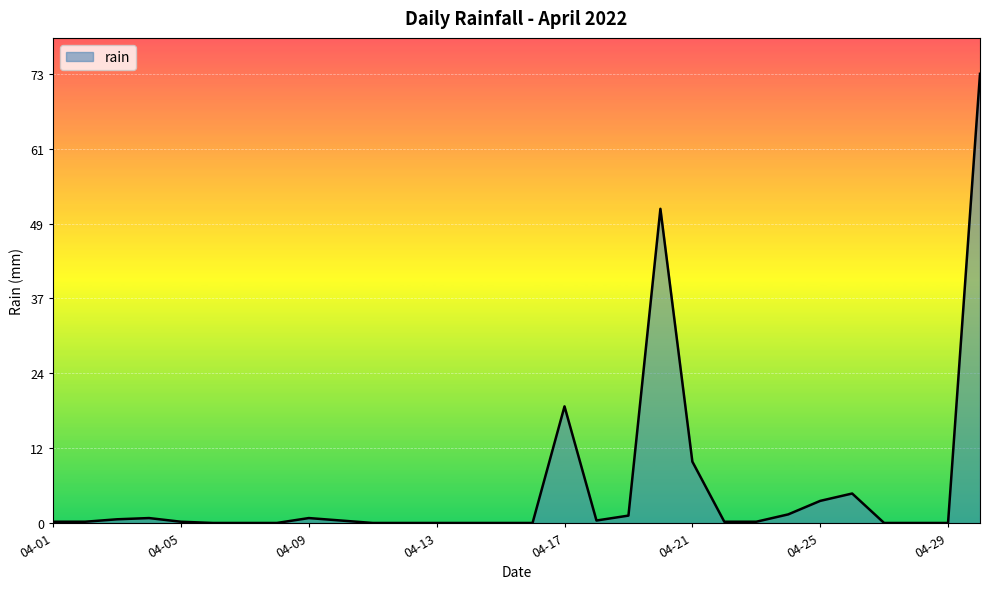

What is the difference between the maximum and minimum values?

73.2